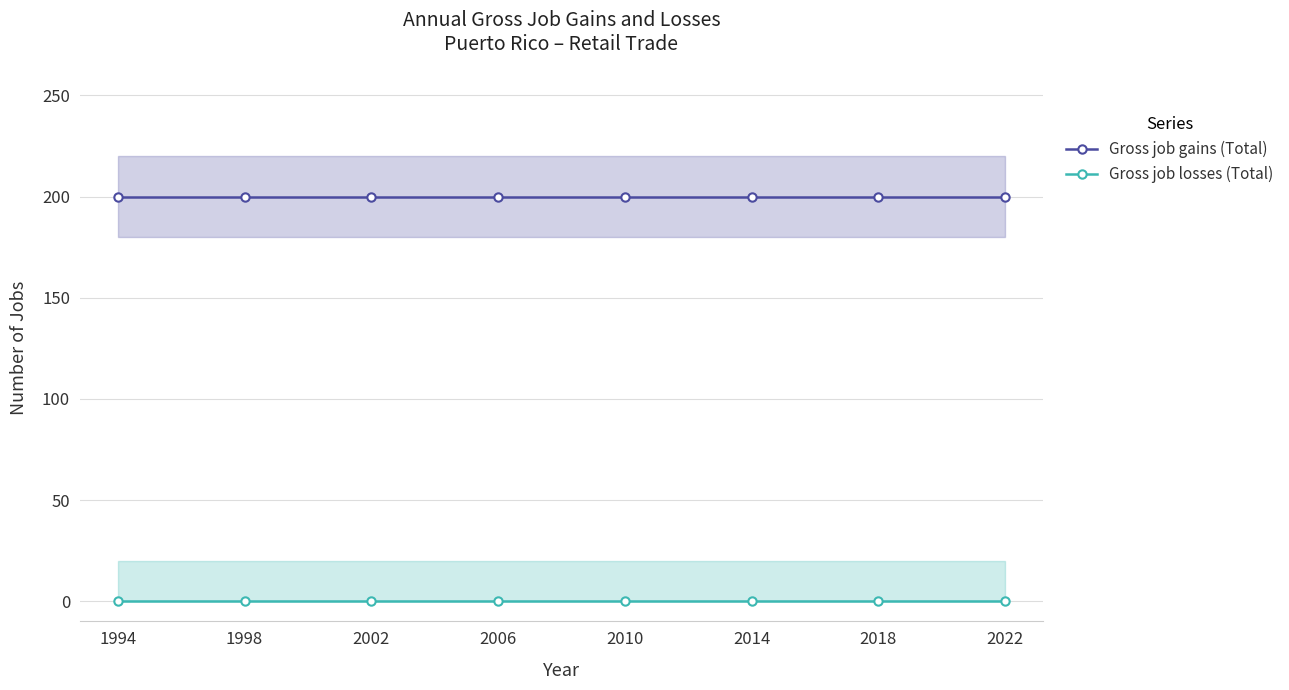

What are all the series names shown in the legend?

Gross job gains (Total), Gross job losses (Total)